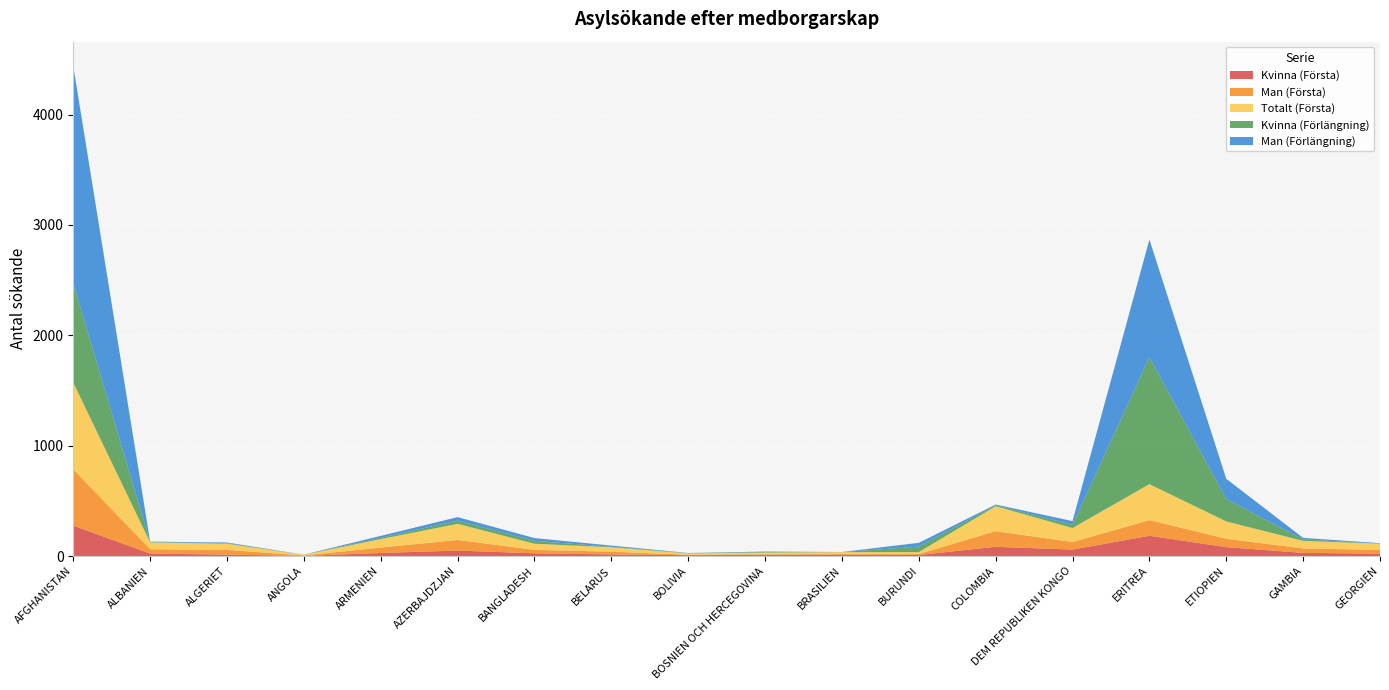

Reading left to right, list all the values displayed in this chart.

Kvinna (Första): 276	23	13	2	28	50	25	15	8	11	12	10	84	59	184	81	29	22
Man (Första): 510	39	43	4	49	96	31	25	4	5	6	8	142	68	142	76	40	34
Totalt (Första): 786	62	56	6	77	146	56	40	12	16	18	18	226	127	326	157	69	56
Kvinna (Förlängning): 899	3	5	0	12	29	26	4	3	5	0	50	8	30	1150	203	13	1
Man (Förlängning): 1968	4	6	1	17	32	25	11	1	4	1	34	7	33	1066	183	14	4